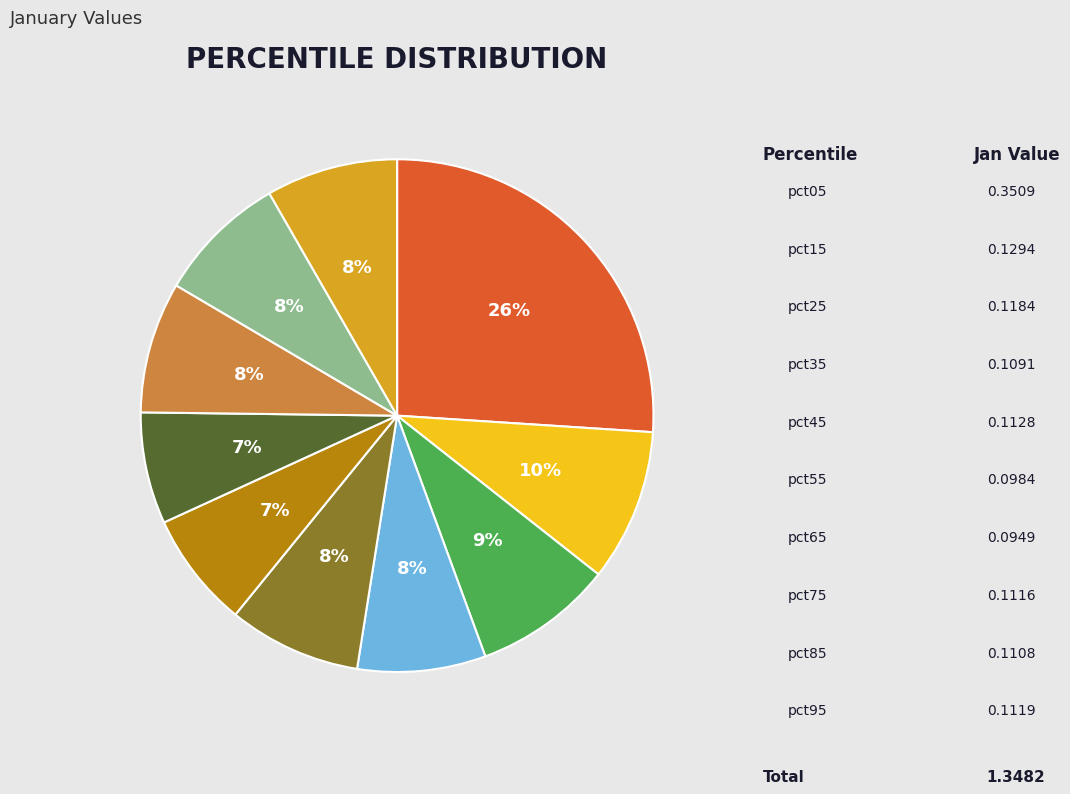

Is it true that pct95 is 21% of the pie?

False